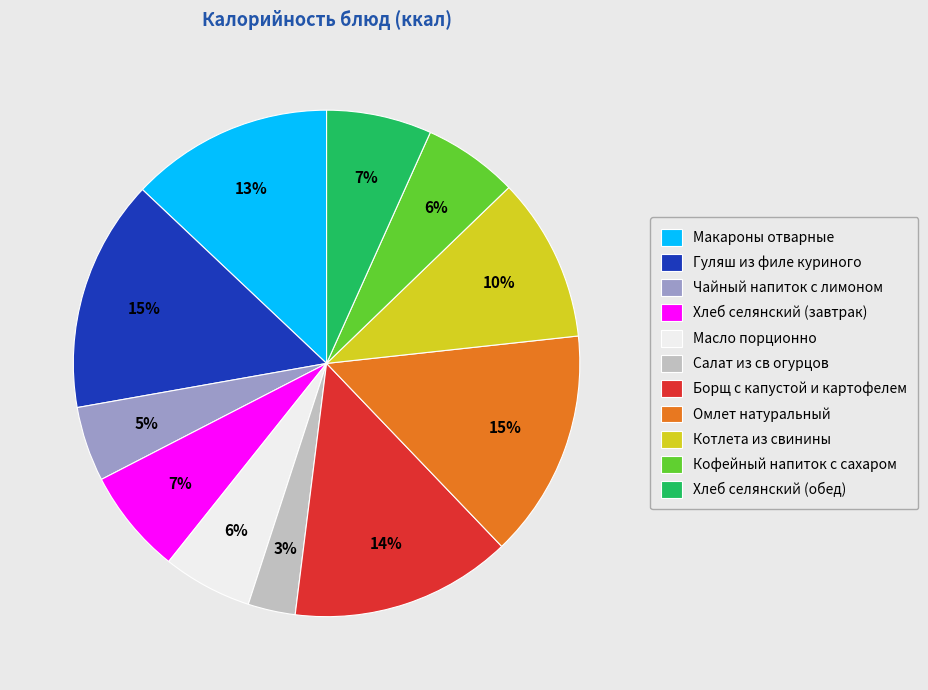

Do Омлет натуральный and Хлеб селянский (обед) together represent more than half of the pie?

No